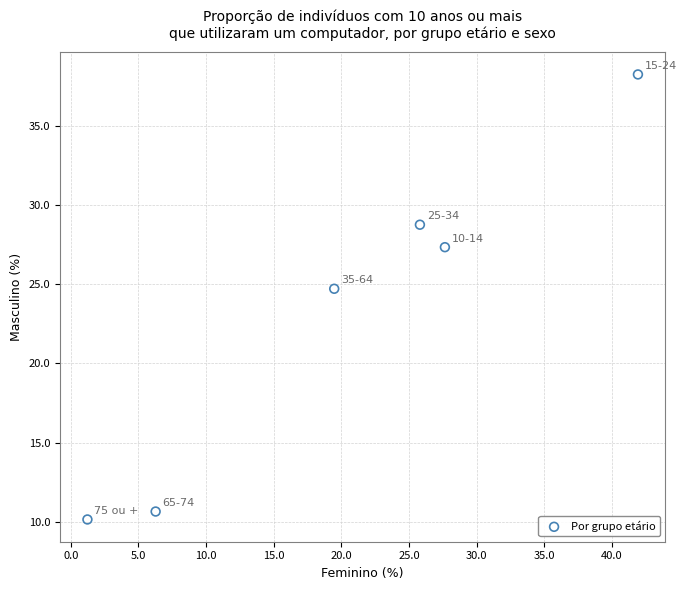

What is the average Y value?

23.3